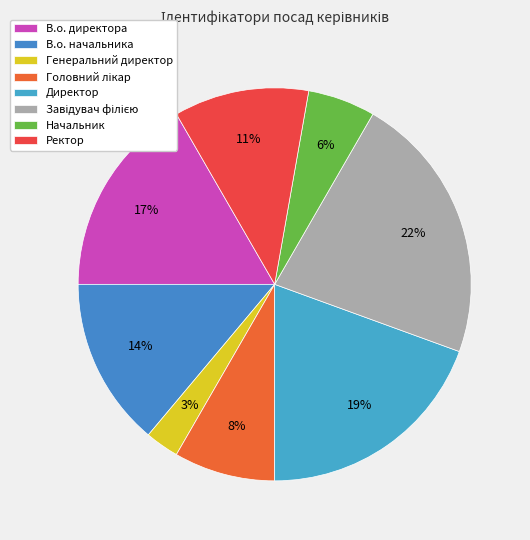

How many slices are in this pie chart?

8